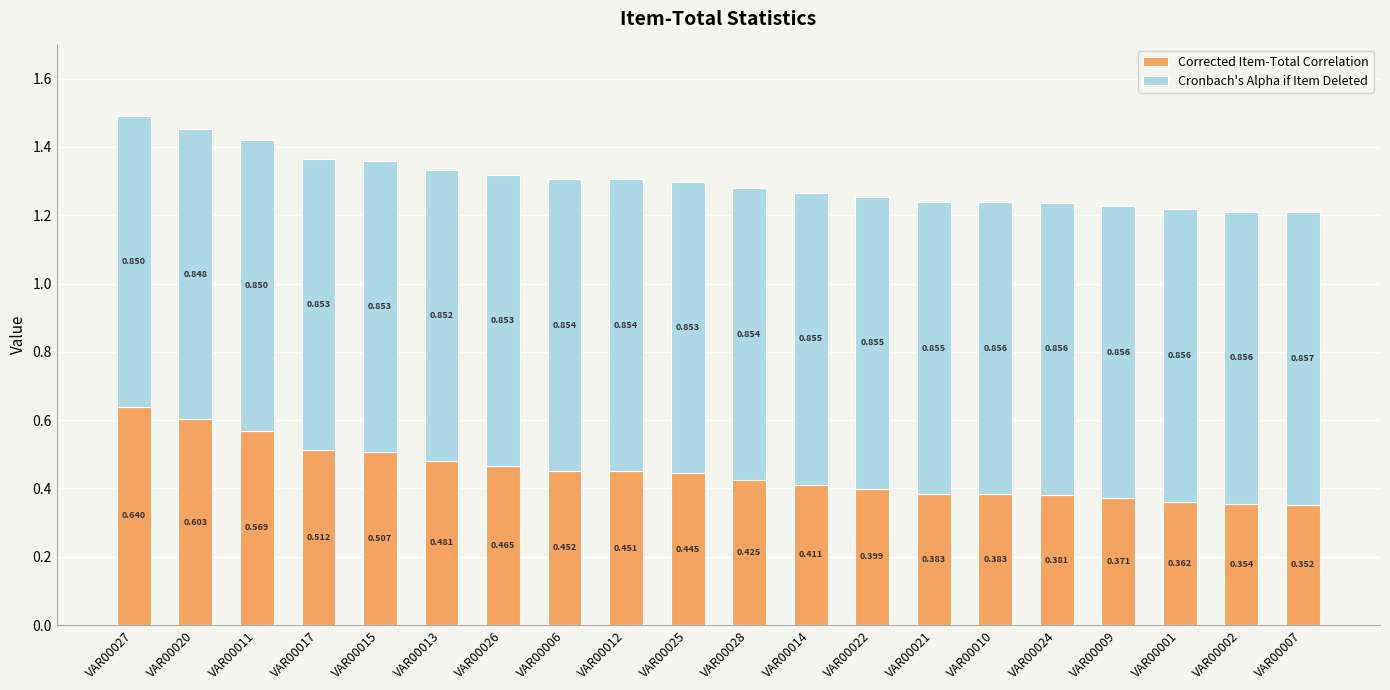

How many categories are shown in the chart?

20